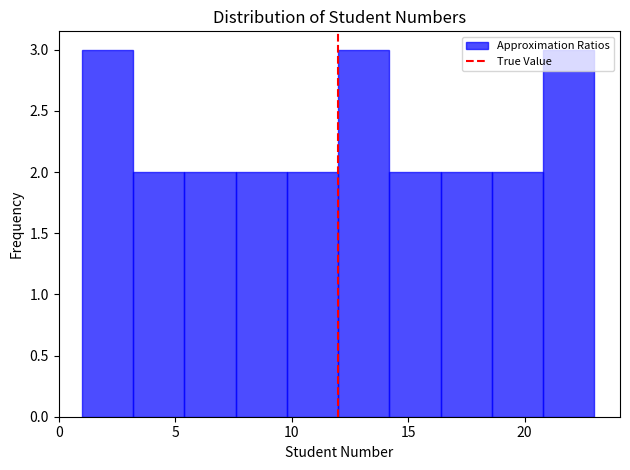

Reading left to right, list every bar in this chart as the range it spans on the x-axis followed by its height. Neither the bar edges nor the heights are printed on the chart, so give them approximately, as read against the axes.

1.0 to 3.2: 3
3.2 to 5.4: 2
5.4 to 7.6: 2
7.6 to 9.8: 2
9.8 to 12.0: 2
12.0 to 14.2: 3
14.2 to 16.4: 2
16.4 to 18.6: 2
18.6 to 20.8: 2
20.8 to 23.0: 3